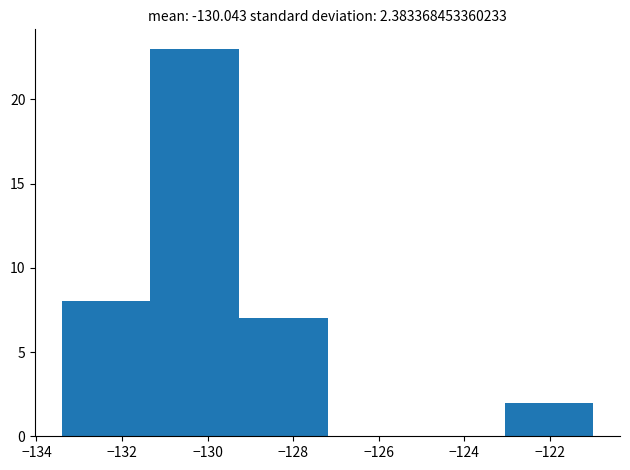

Reading left to right, list every bar in this chart as the range it spans on the x-axis followed by its height. Neither the bar edges nor the heights are printed on the chart, so give them approximately, as read against the axes.

-133.4 to -131.4: 8
-131.4 to -129.2: 23
-129.2 to -127.2: 7
-127.2 to -125.2: 0
-125.2 to -123.0: 0
-123.0 to -121.0: 2